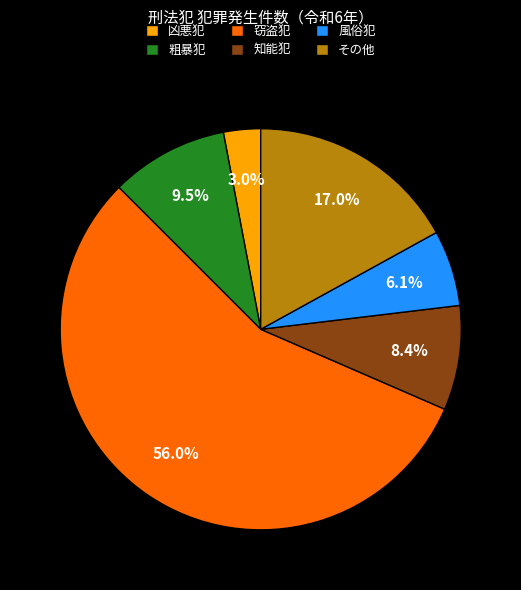

To the nearest percent, what is the average slice percentage?

17%